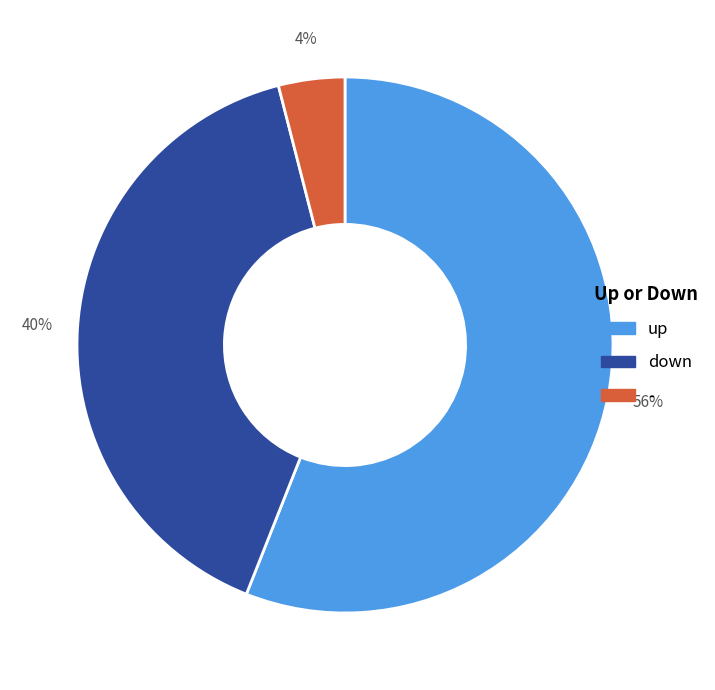

What is the smallest slice in the pie chart?

-